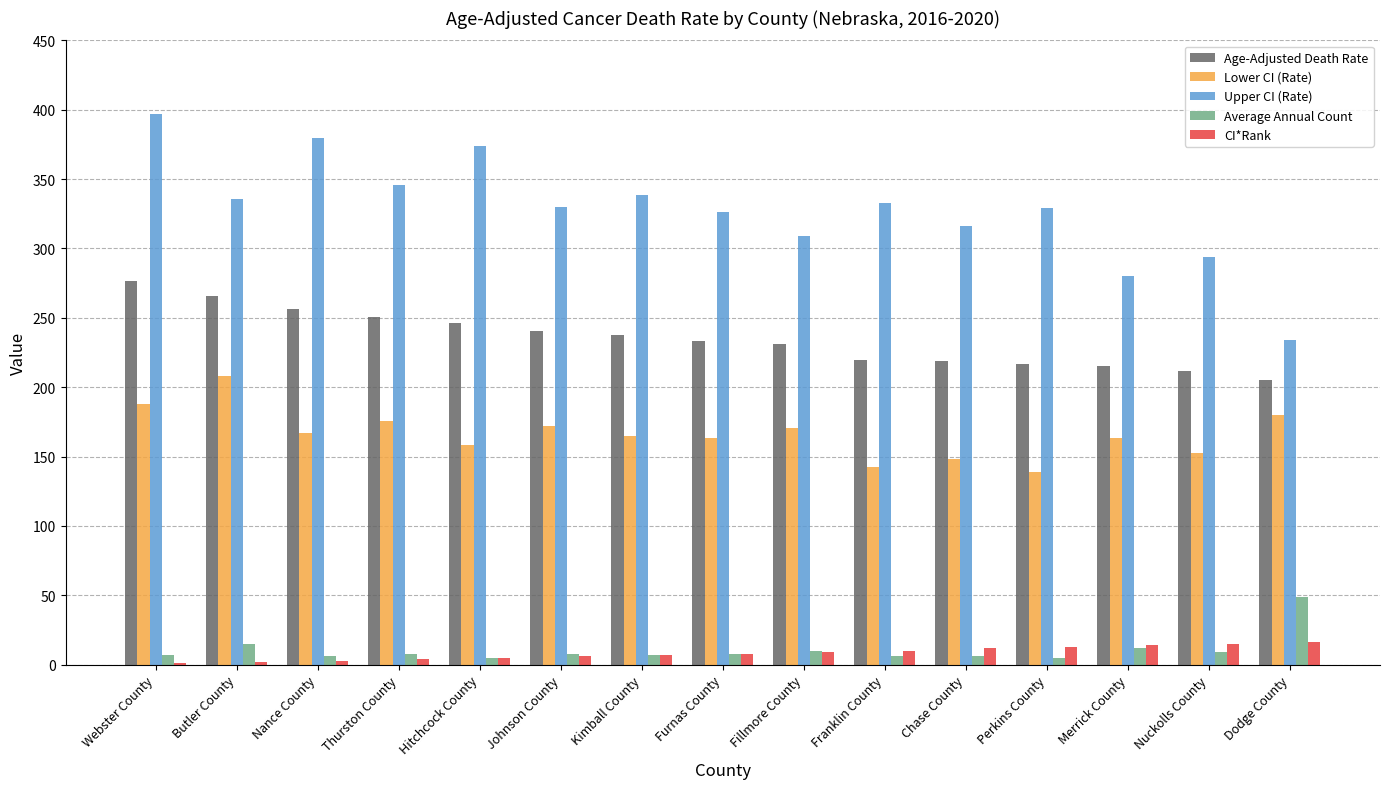

The Age-Adjusted Death Rate series shows 219.6 at Franklin County. True or false?

True